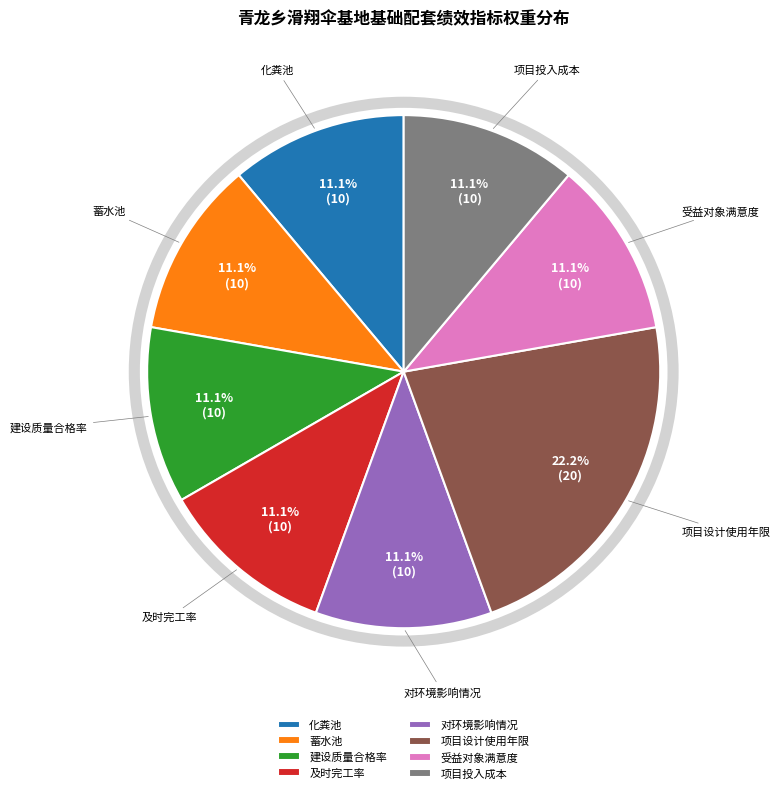

Approximately how many times larger is the value at 项目设计使用年限 compared to 及时完工率?

2.0